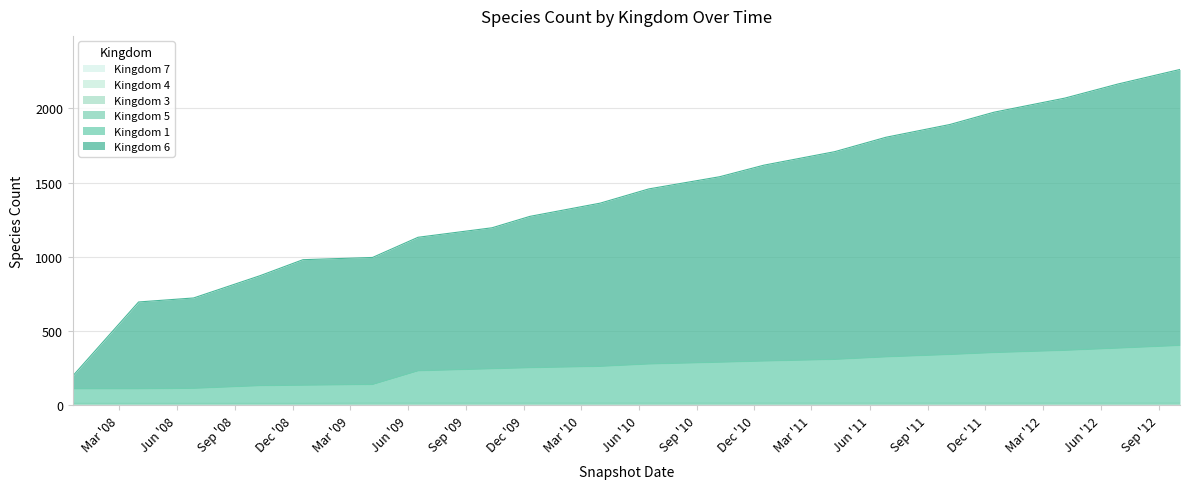

Reading right to left, list all the values displayed in this chart.

kingdom_1: 402	384	369	354	341	325	308	297	289	277	261	252	245	231	139	134	131	113	110	110
kingdom_5: 13	13	13	13	13	13	13	13	13	13	13	13	13	13	13	12	12	12	12	12
kingdom_6: 2262	2164	2069	1974	1891	1805	1708	1617	1539	1457	1361	1272	1195	1131	995	980	872	722	695	197